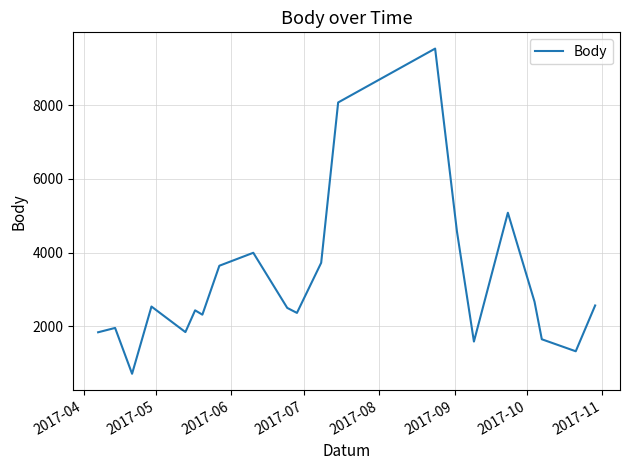

What is the minimum value shown in the chart?

707